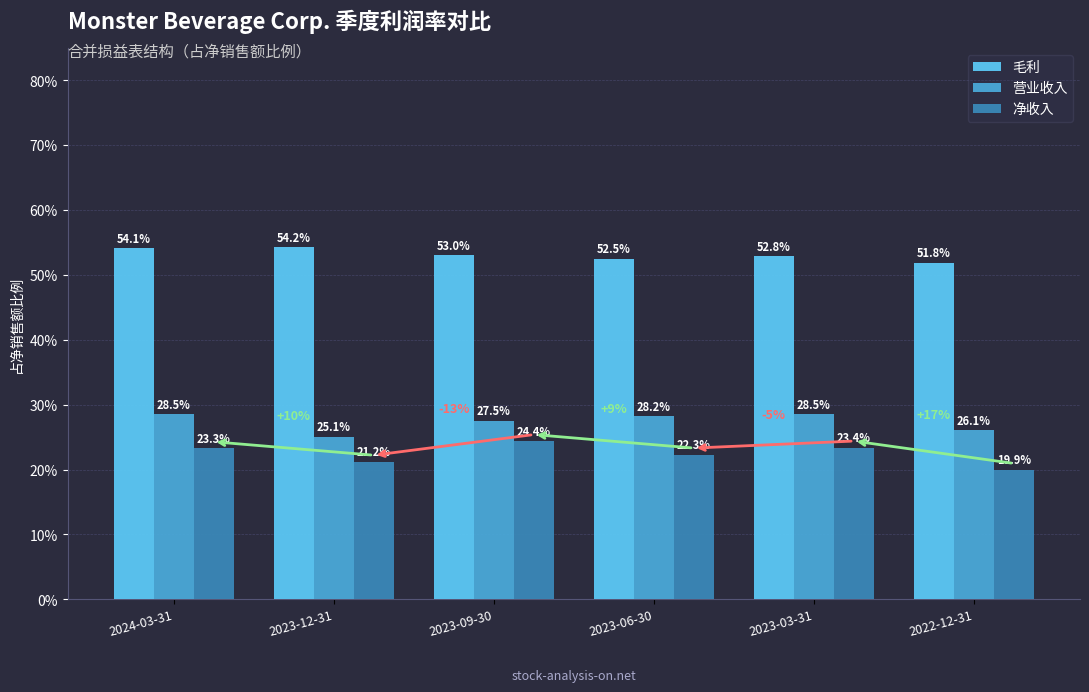

What are all the series names shown in the legend?

毛利, 营业收入, 净收入